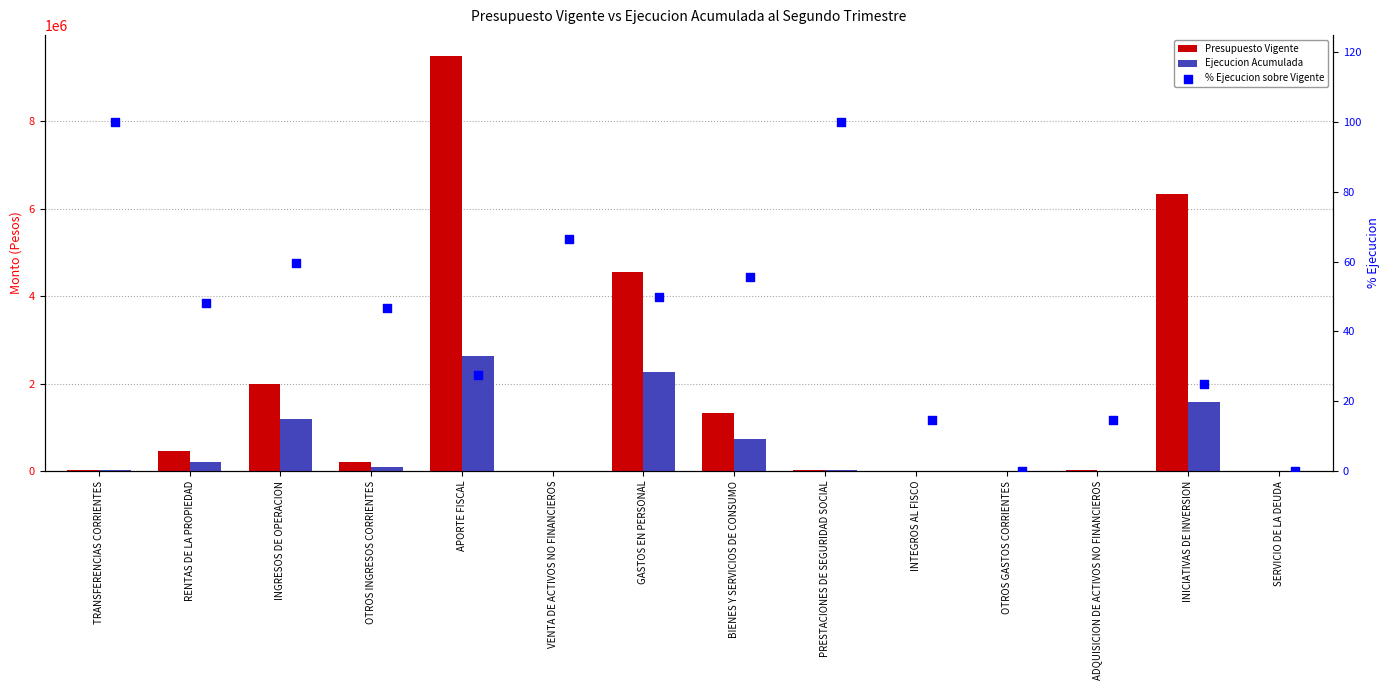

Which series has the largest total across all categories?

Presupuesto Vigente